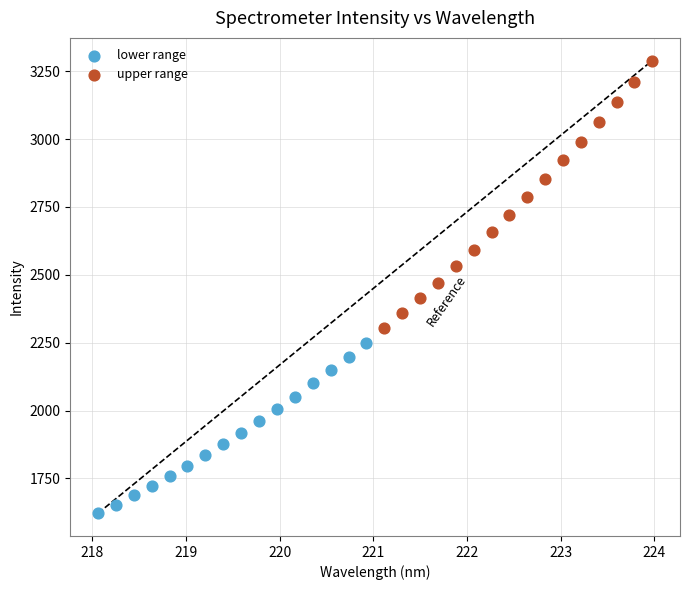

Which series has the widest spread of Y values?

upper range